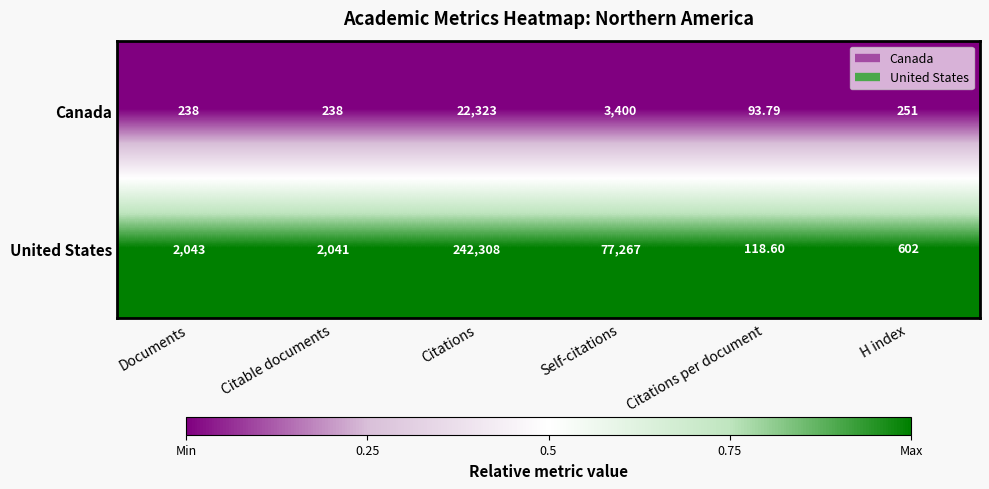

Rank the series by their maximum value, from highest to lowest.

United States, Canada